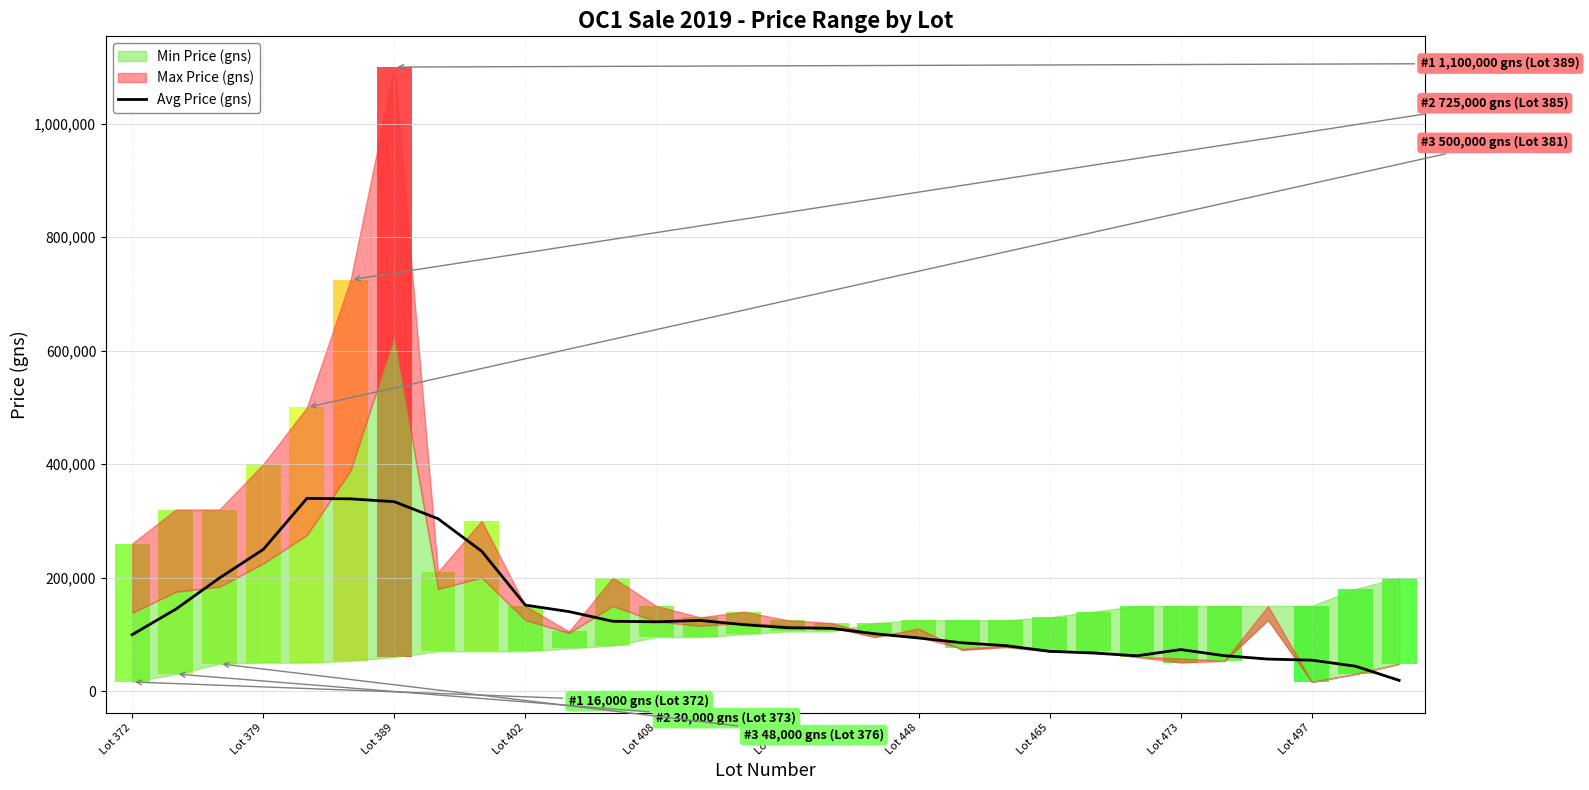

The value at Lot 497 is 11155. True or false?

False